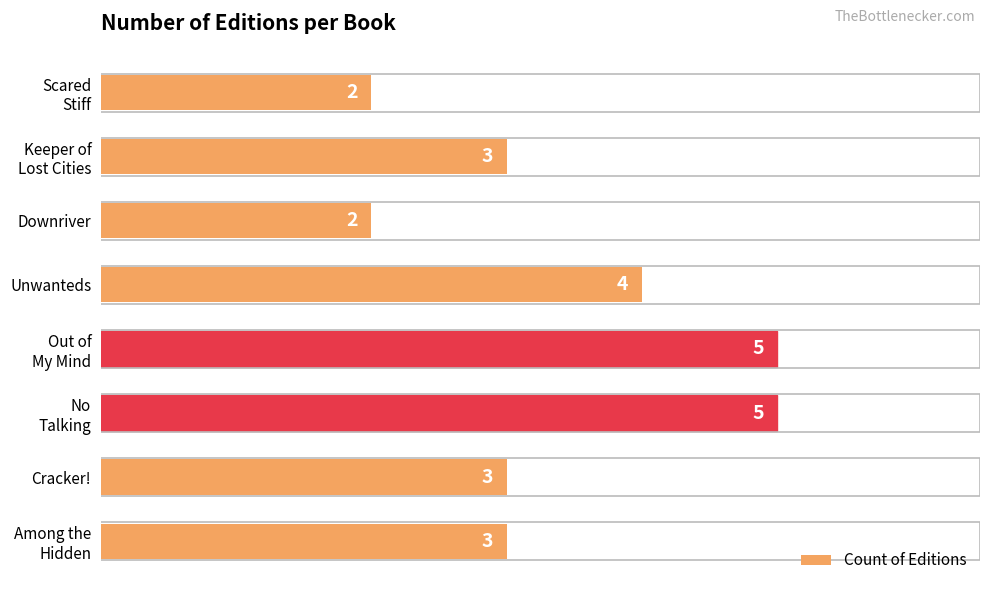

What is the greatest value displayed?

5